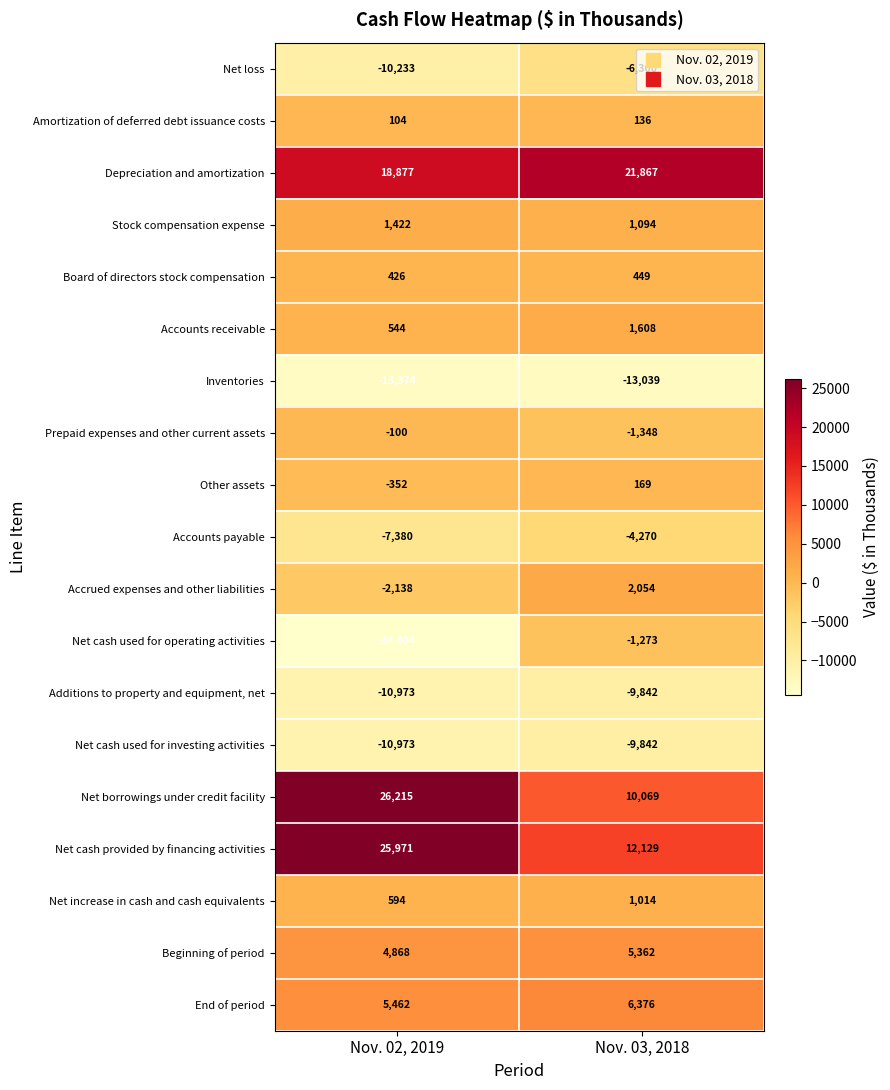

What is the sum of all Net cash provided by financing activities values?

38100